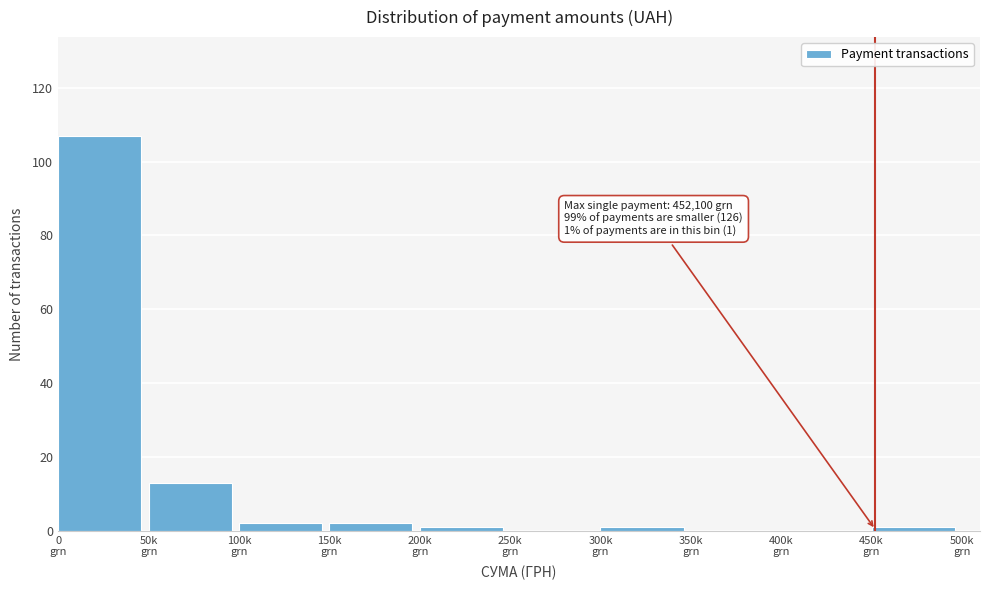

What is the maximum value shown in the chart?

107